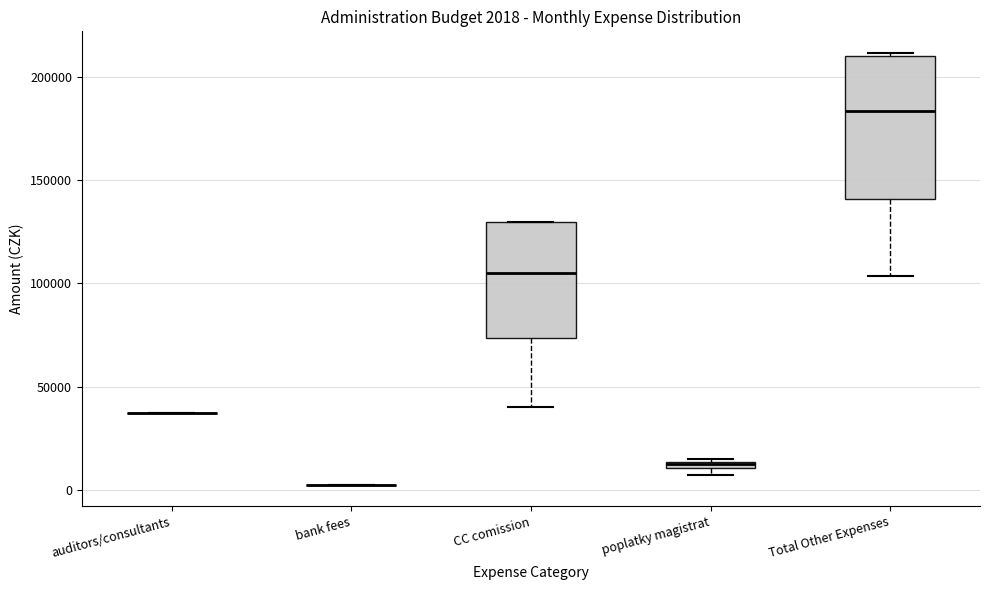

Comparing the boxes themselves (not the whiskers), which one is the tallest?

Total Other Expenses